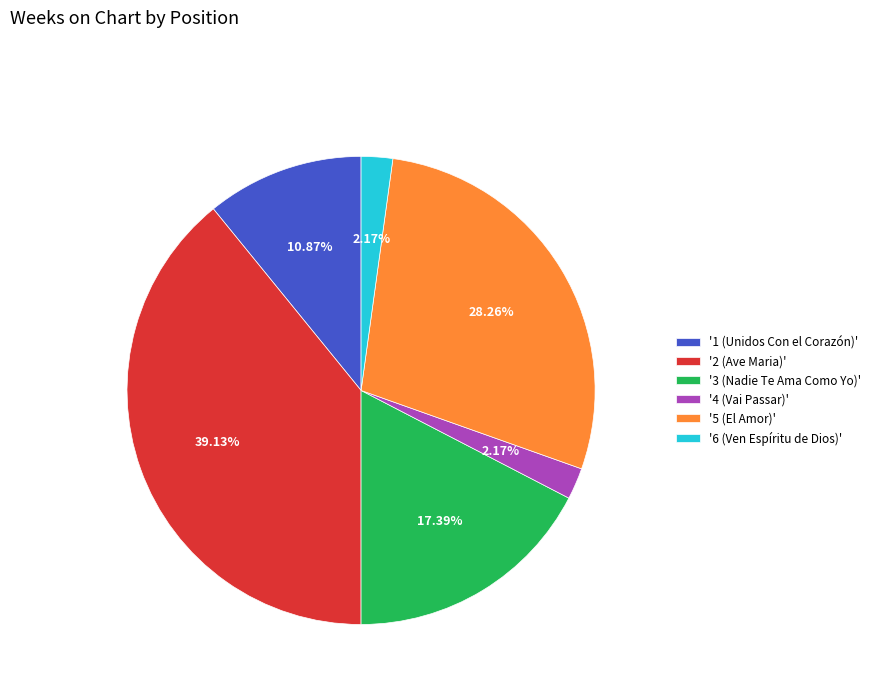

Is there any slice that represents more than half of the pie?

No